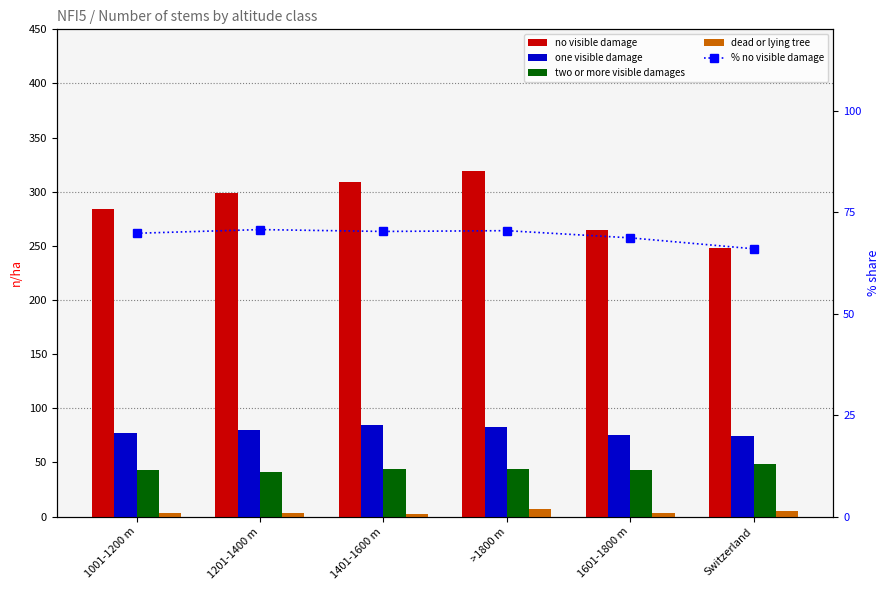

What is the difference between the highest and lowest values at 1401-1600 m?

307.0